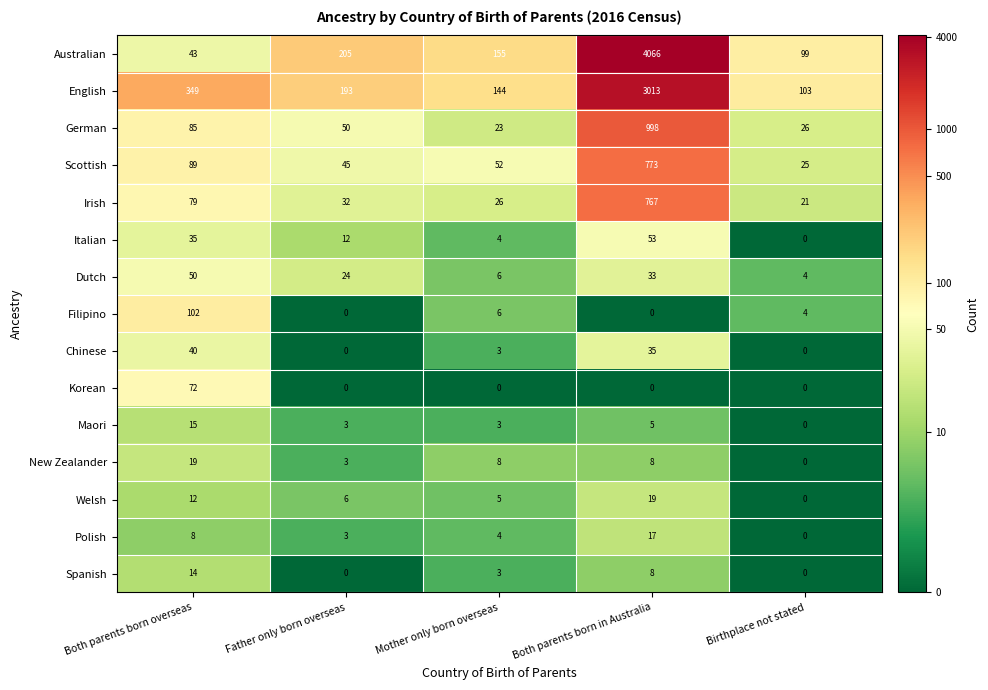

Between Father only born overseas and Both parents born in Australia, which series saw the biggest shift?

Australian